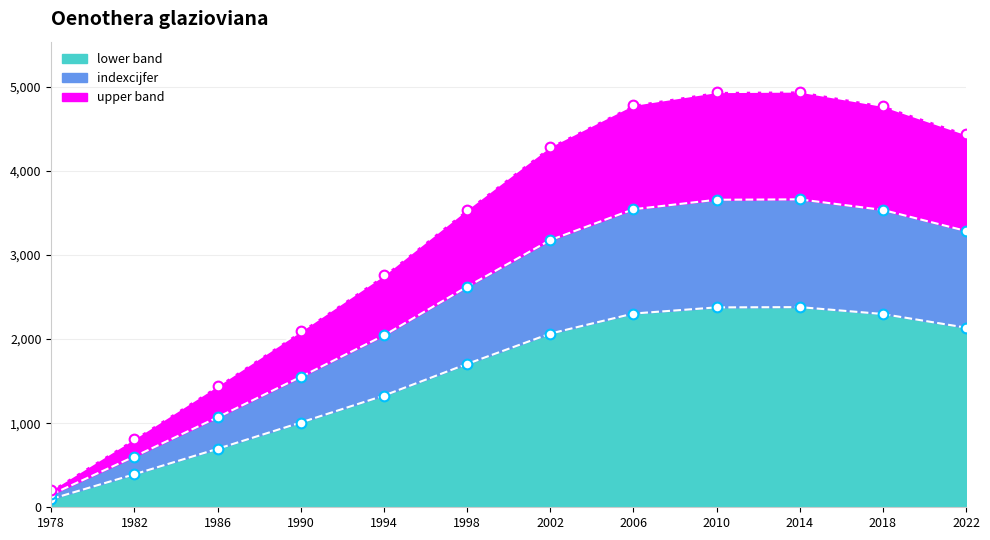

What is the highest value of the lower band series?

2381.0